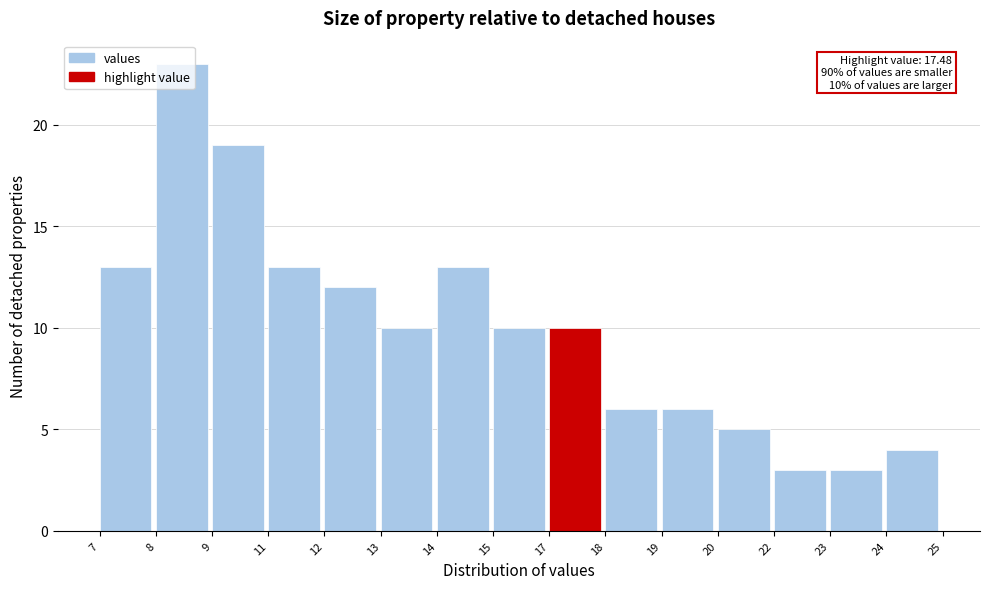

What is the approximate value at 7?

13